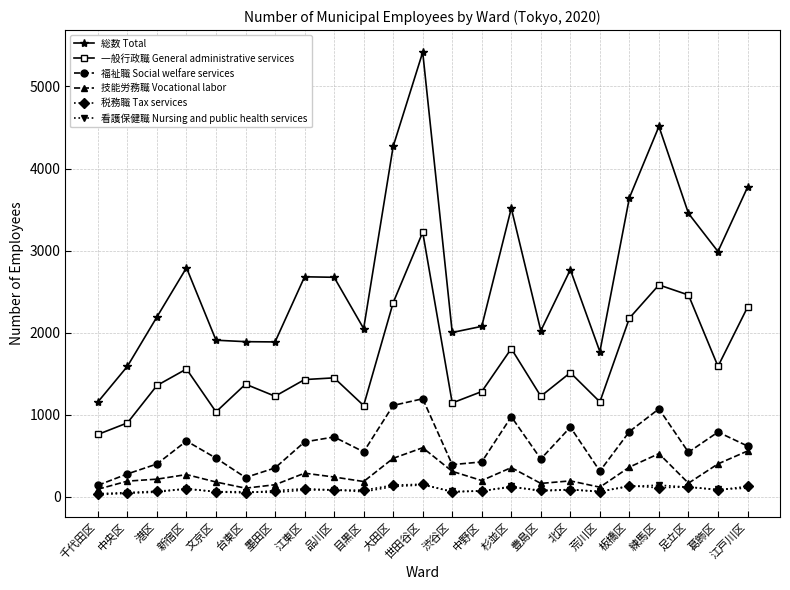

Is the value of 福祉職 Social welfare services at 江戸川区 greater than the value of 技能労務職 Vocational labor at 練馬区?

Yes